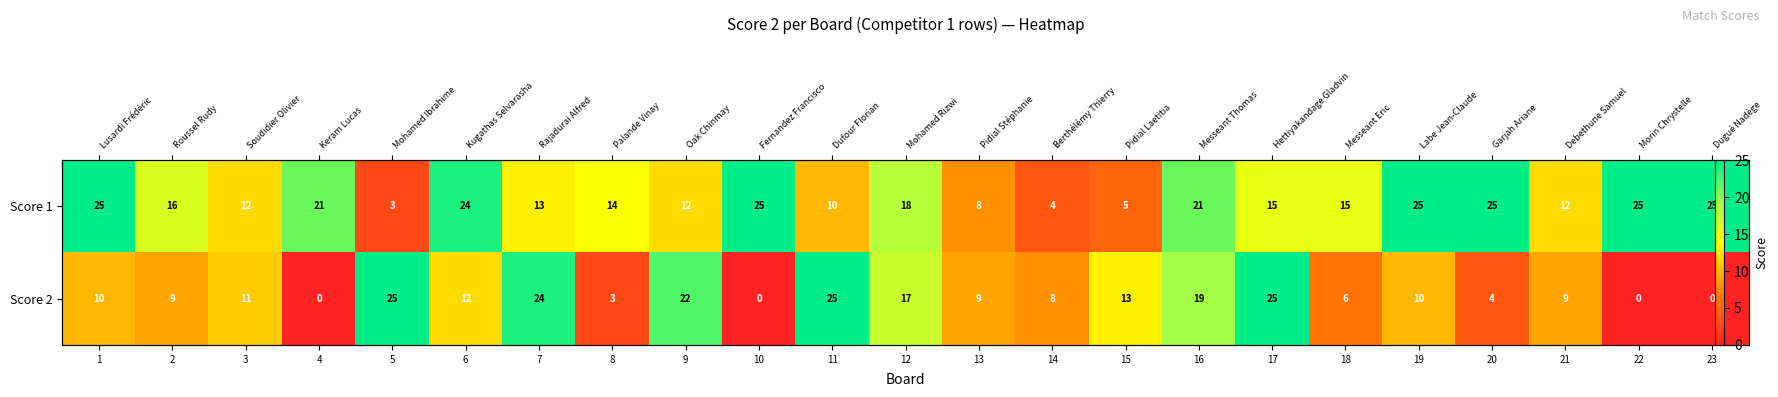

The value of Score 2 at 3 is 4. True or false?

False